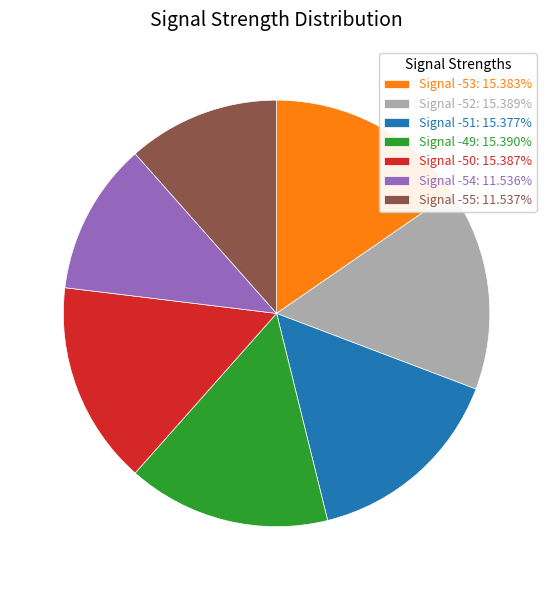

Approximately how many times larger is the value at Signal -51: 15.377% compared to Signal -49: 15.390%?

1.0